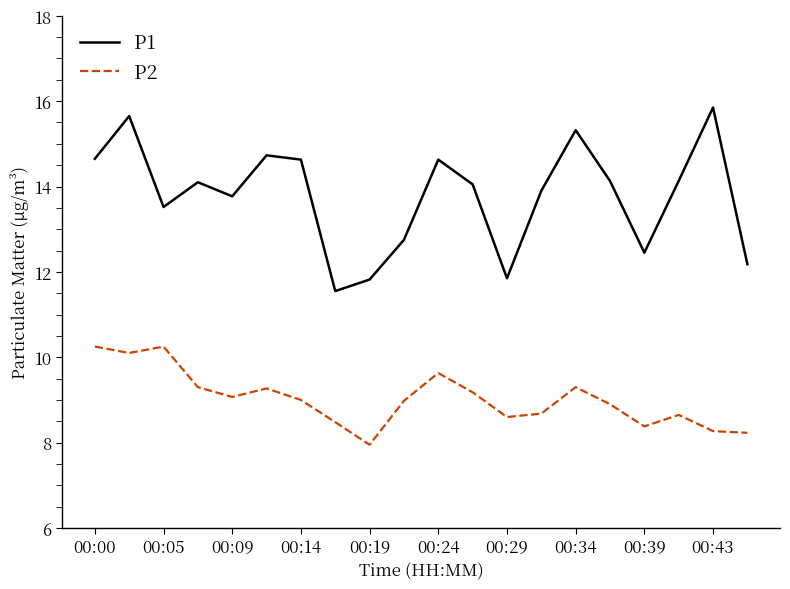

What is the smallest value displayed?

8.0